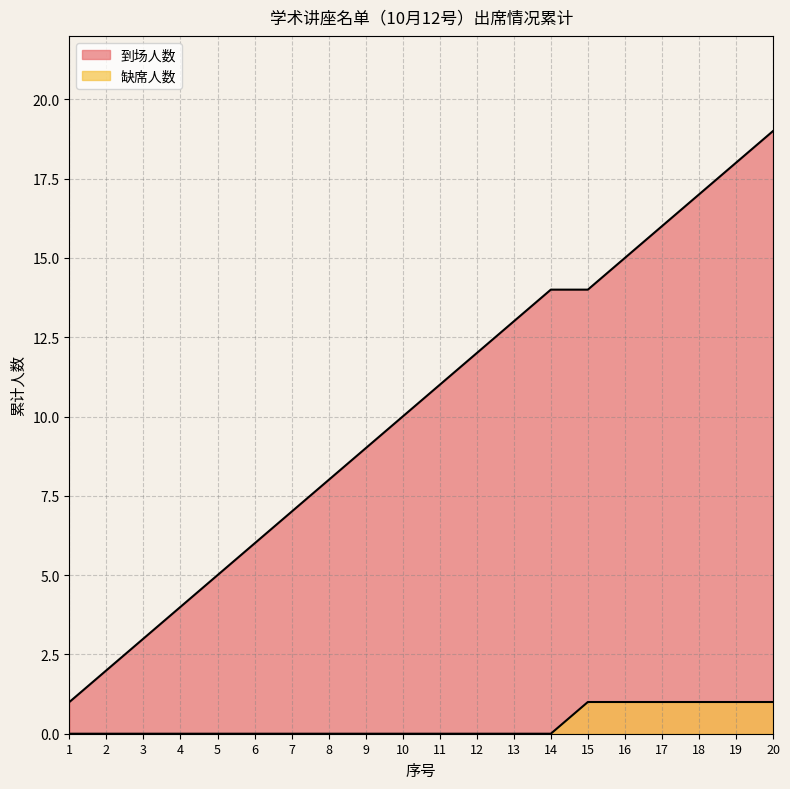

List the labels in order of 缺席人数 value, smallest first.

1, 2, 3, 4, 5, 6, 7, 8, 9, 10, 11, 12, 13, 14, 15, 16, 17, 18, 19, 20